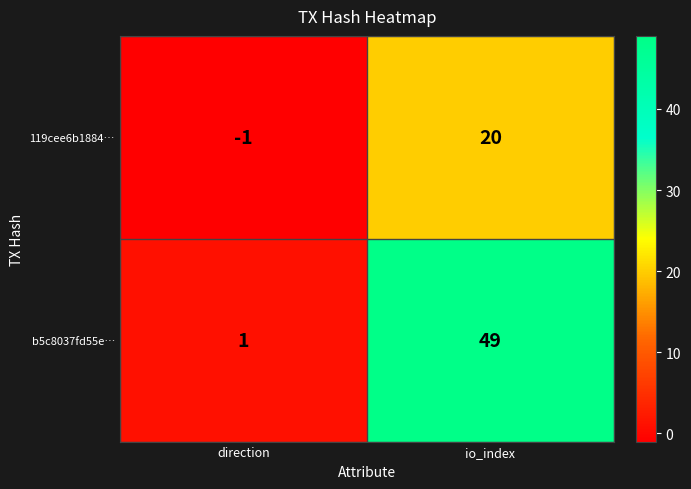

At which label is b5c8037fd55e… closest to 25?

direction